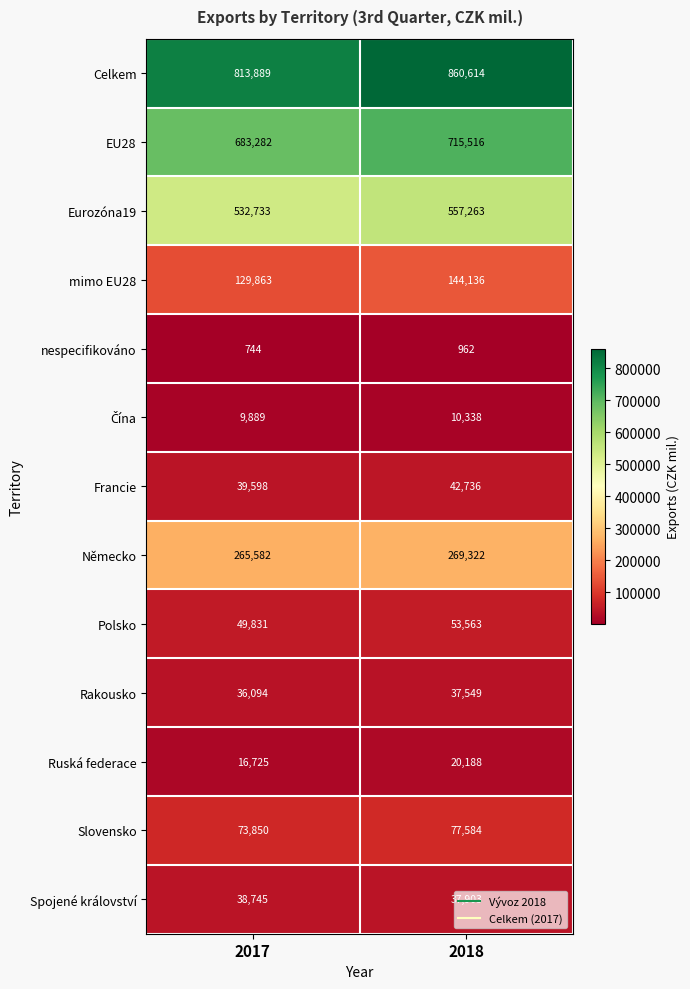

At which label is Celkem closest to 837251?

2017